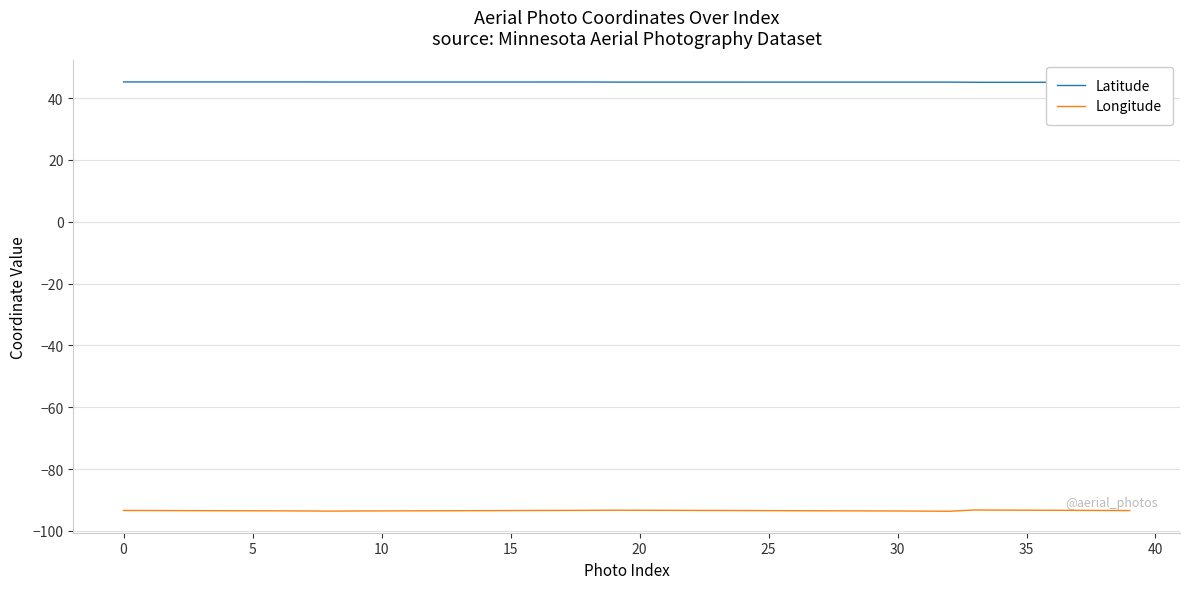

What is the lowest value of the Longitude series?

-93.7